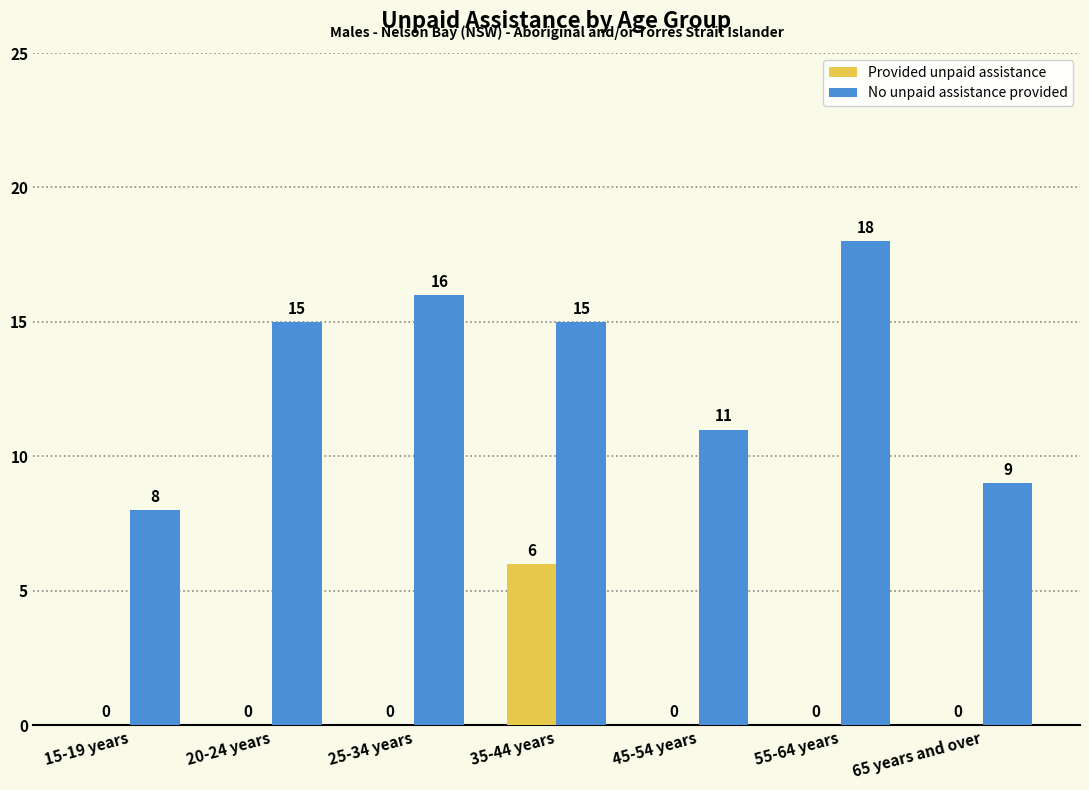

Is it true that No unpaid assistance provided equals 16 at 25-34 years?

True